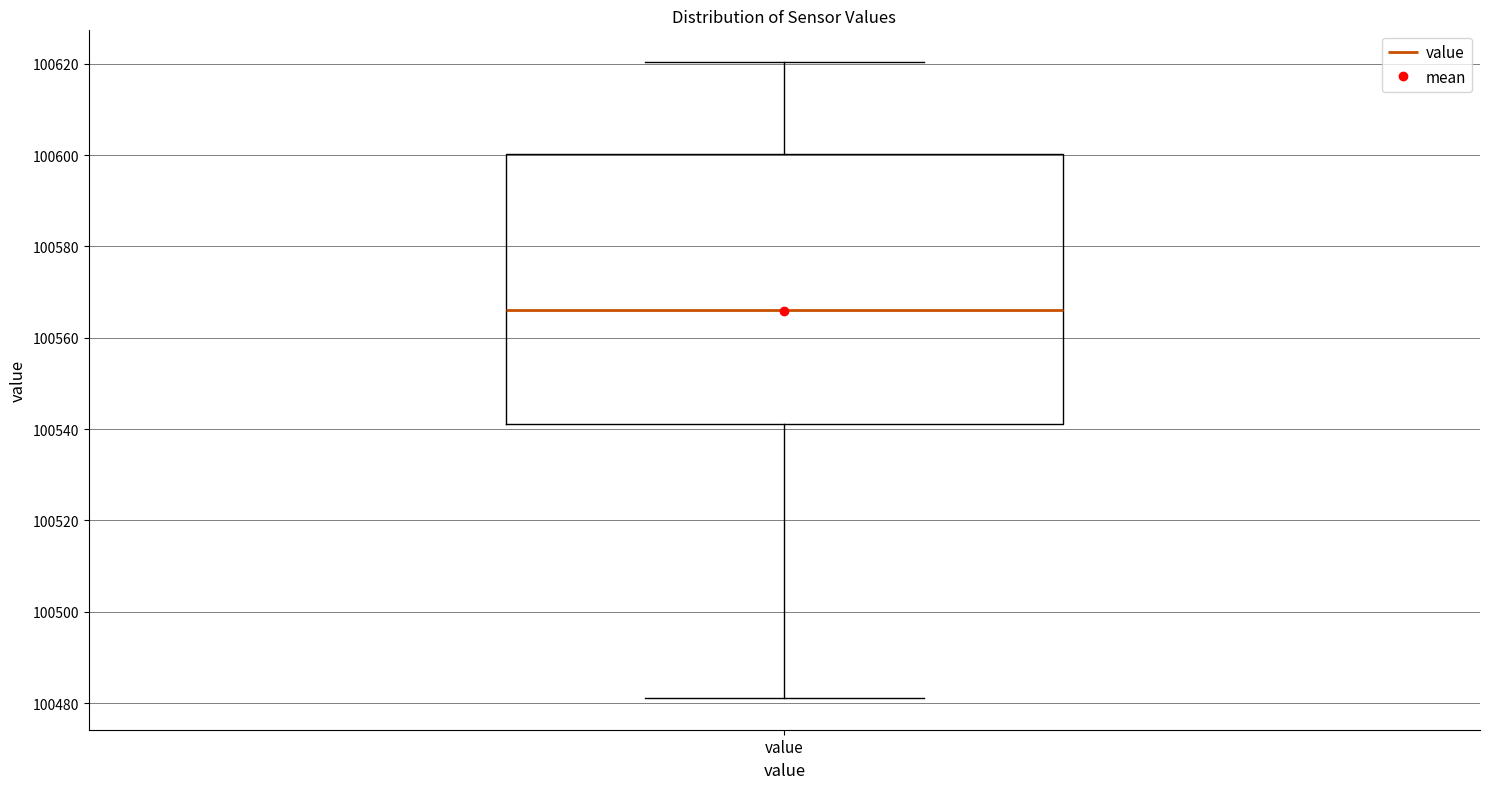

Where is the lower edge of the box for value on the y-axis? The values are not printed on the chart, so give them approximately, as read against the axis.

100542